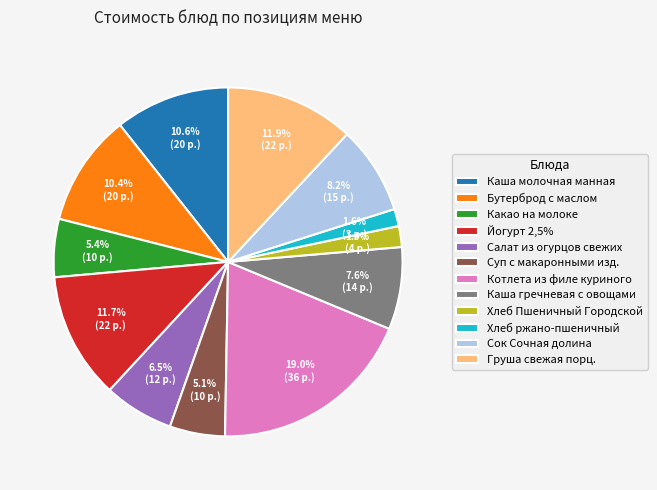

Do Каша гречневая с овощами and Хлеб Пшеничный Городской together represent more than half of the pie?

No